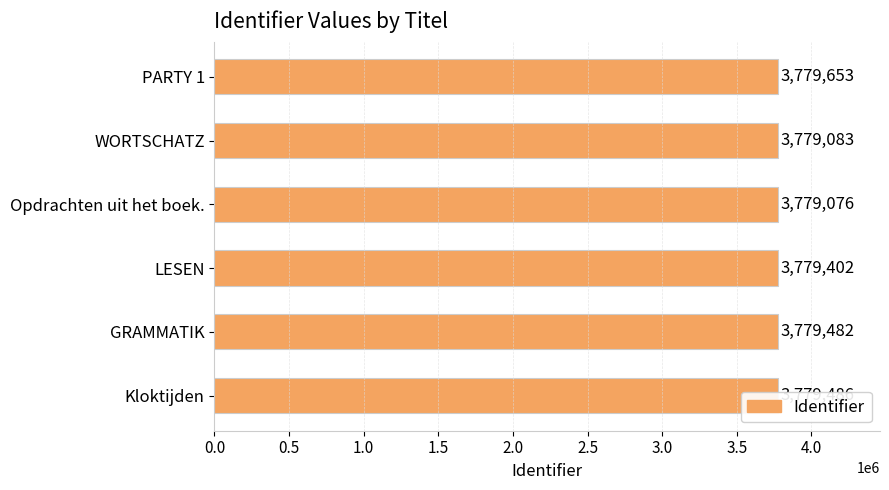

Count the number of categories in the chart.

6